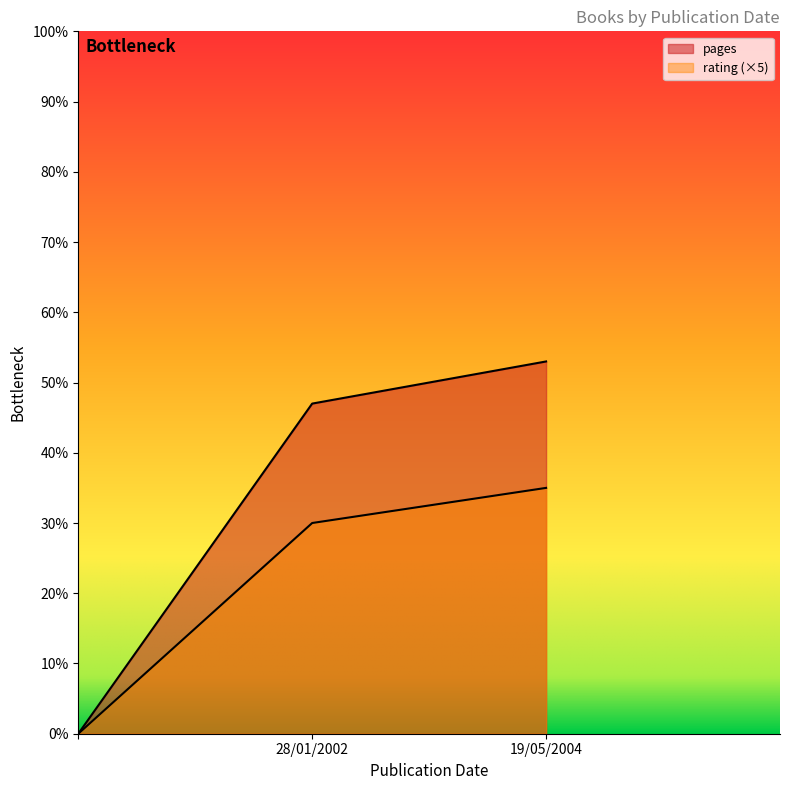

What is the greatest value displayed?

53